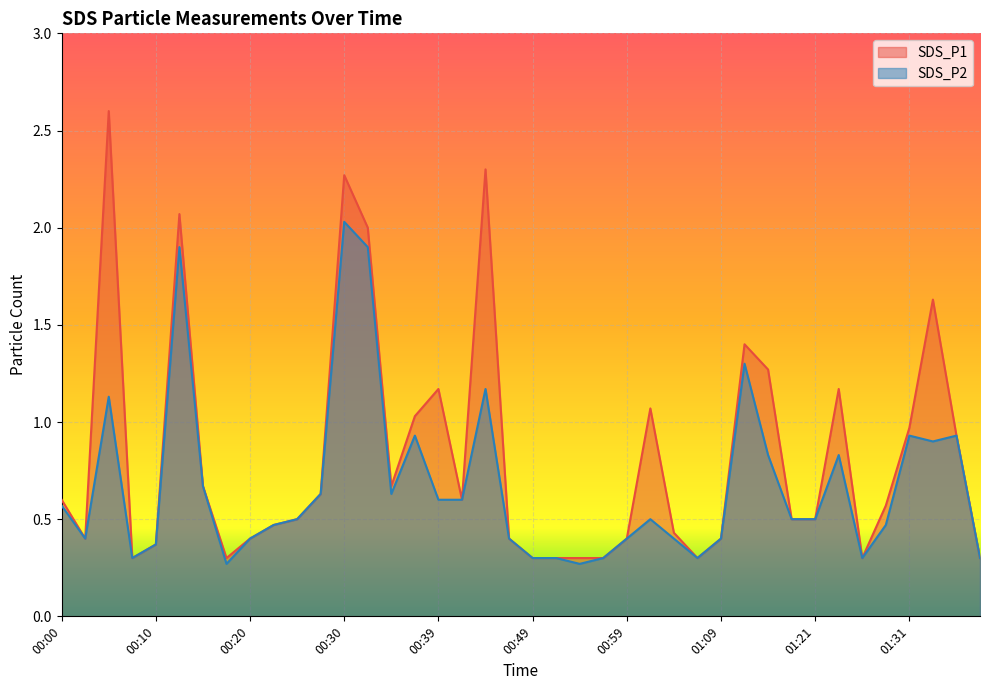

True or false: SDS_P2 and SDS_P1 cross at least once.

False